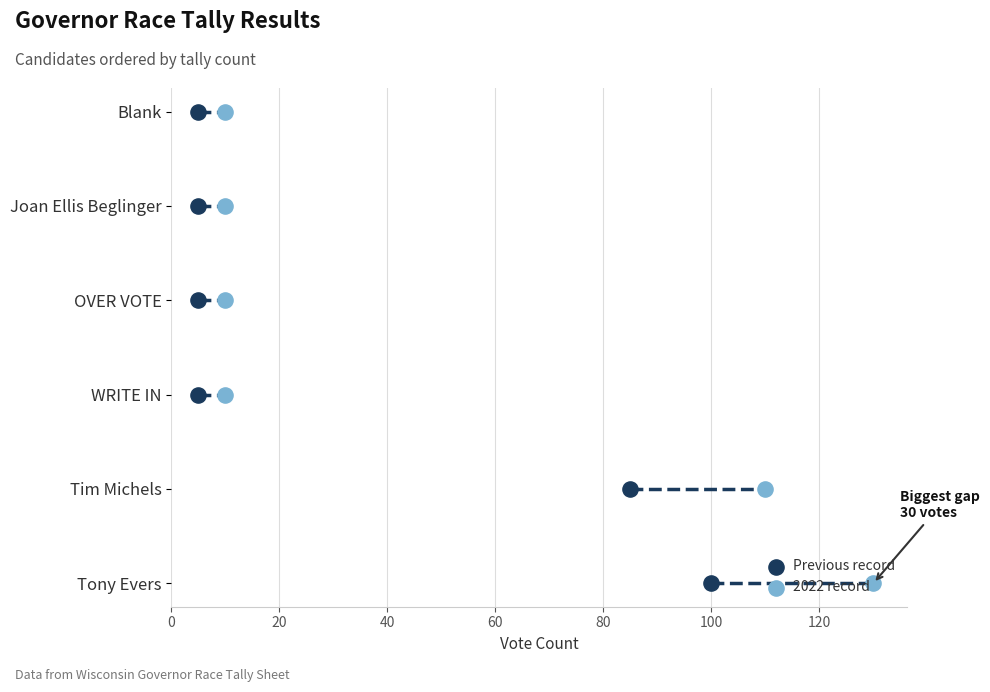

What are all the series names shown in the legend?

Previous record, 2022 record